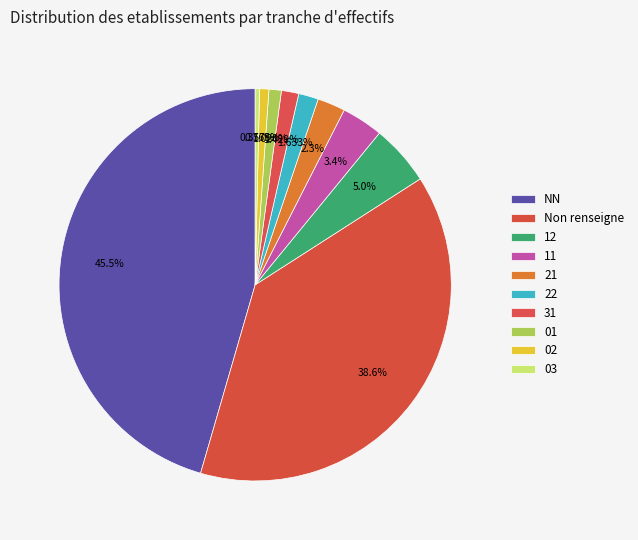

What is the total percentage of 31 and 01?

2.4%